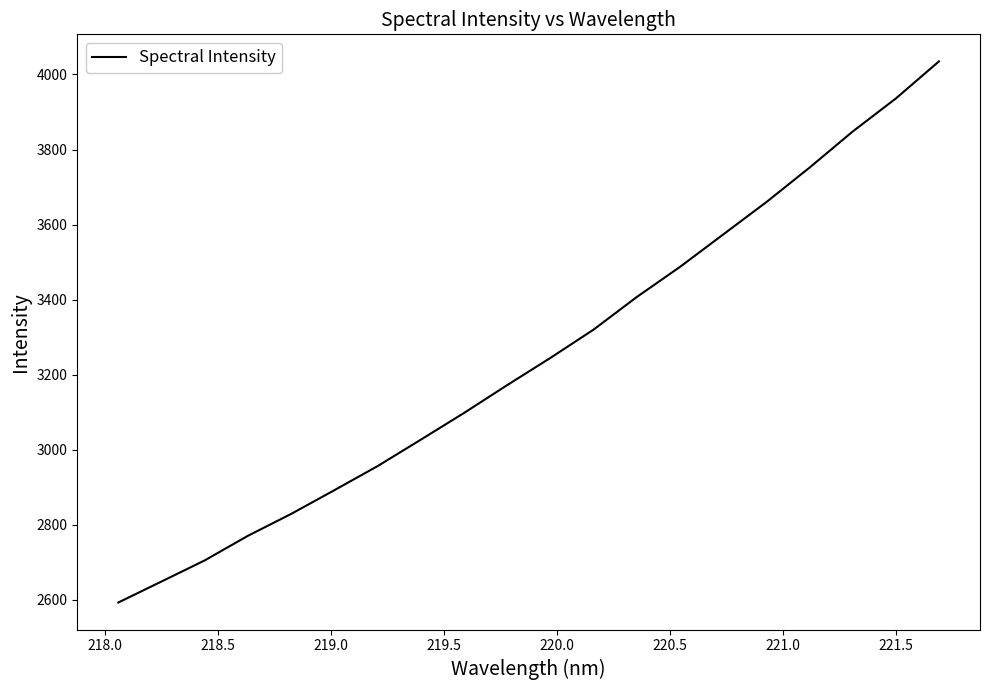

What is the smallest value displayed?

2592.2